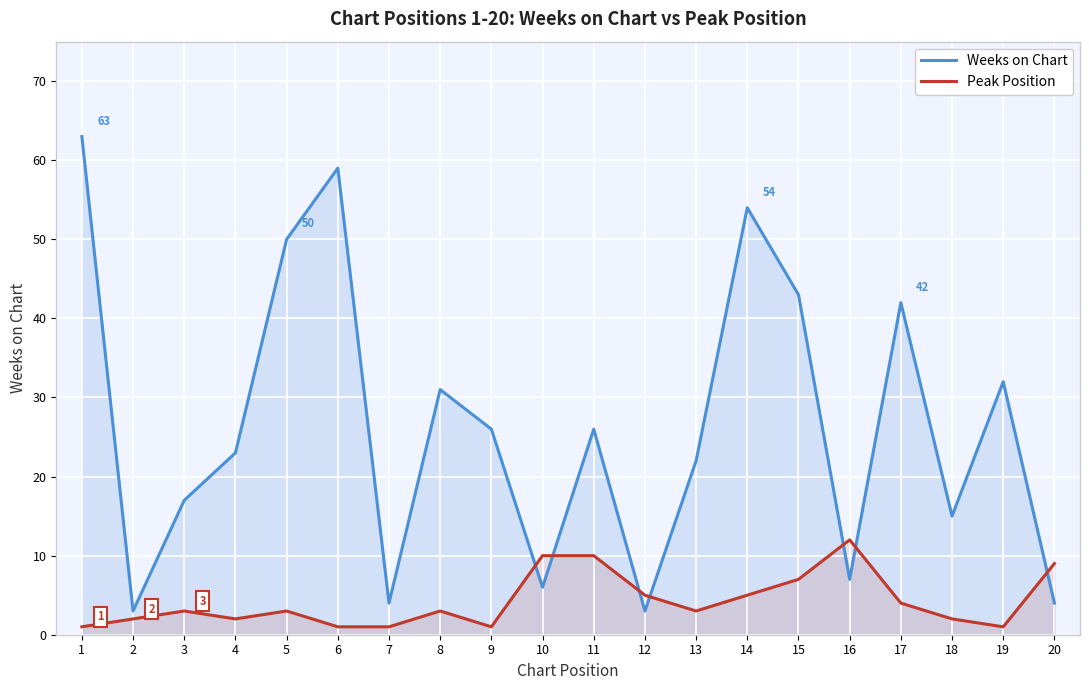

What is the average value of the Peak Position series?

4